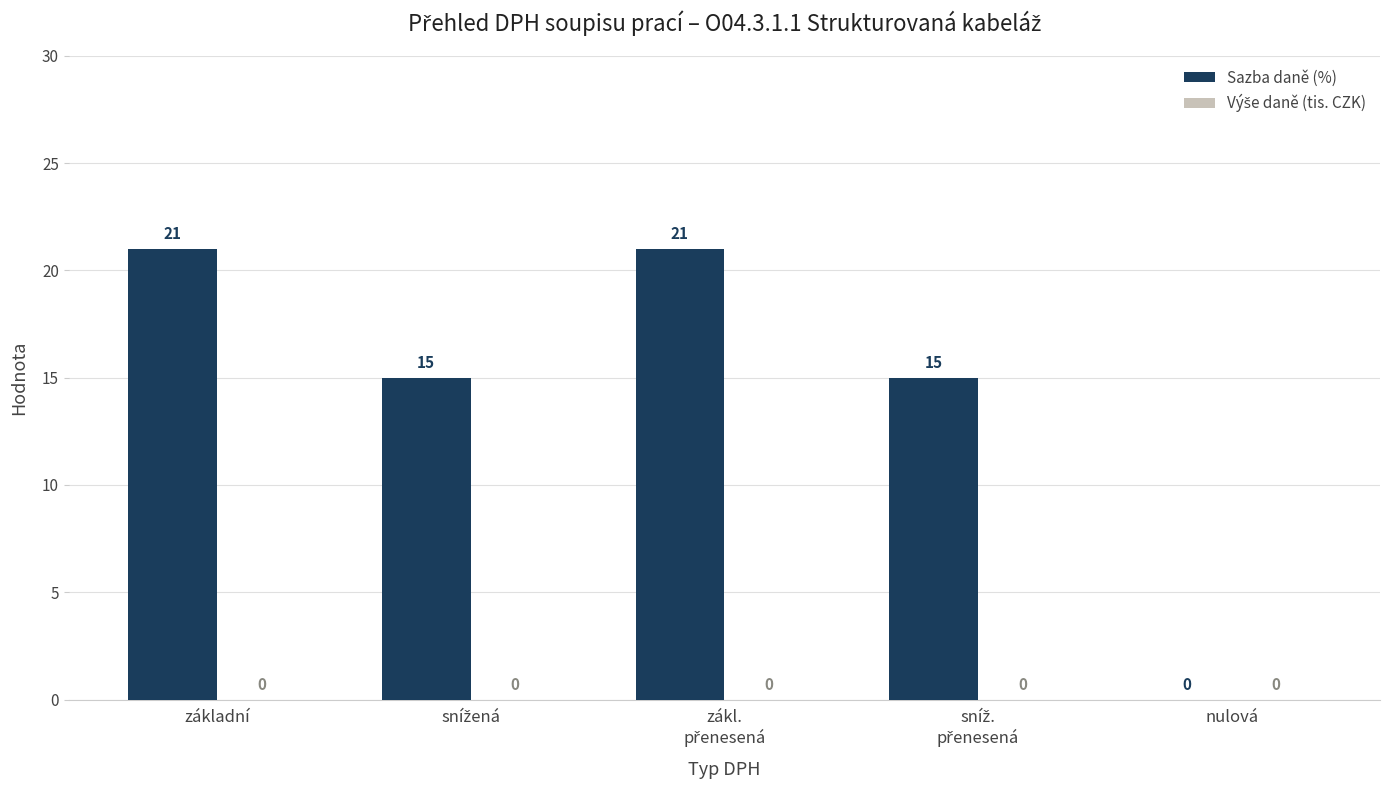

The value at základní is 9. True or false?

False